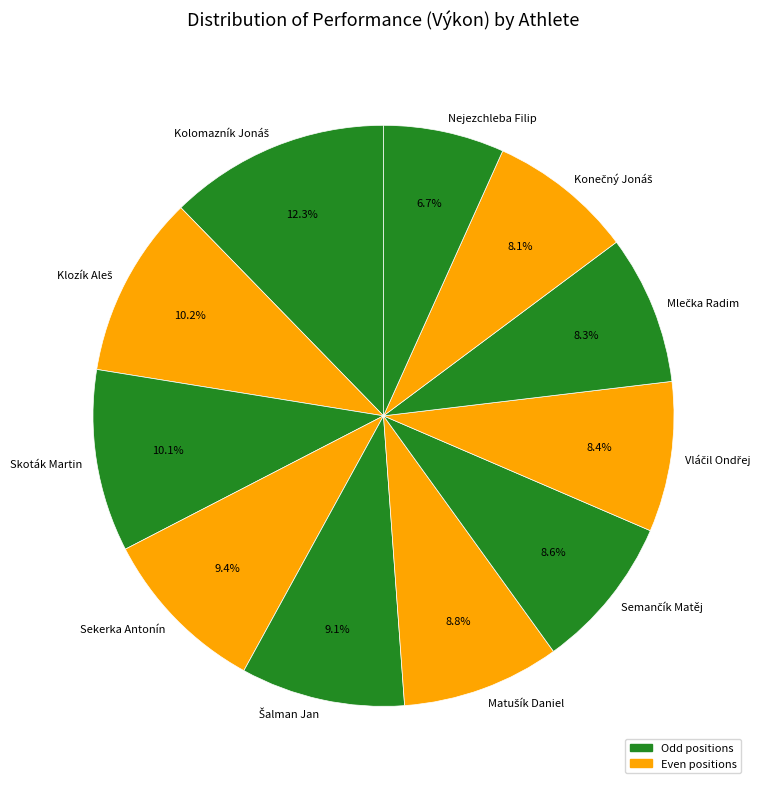

How many segments does this pie chart have?

11